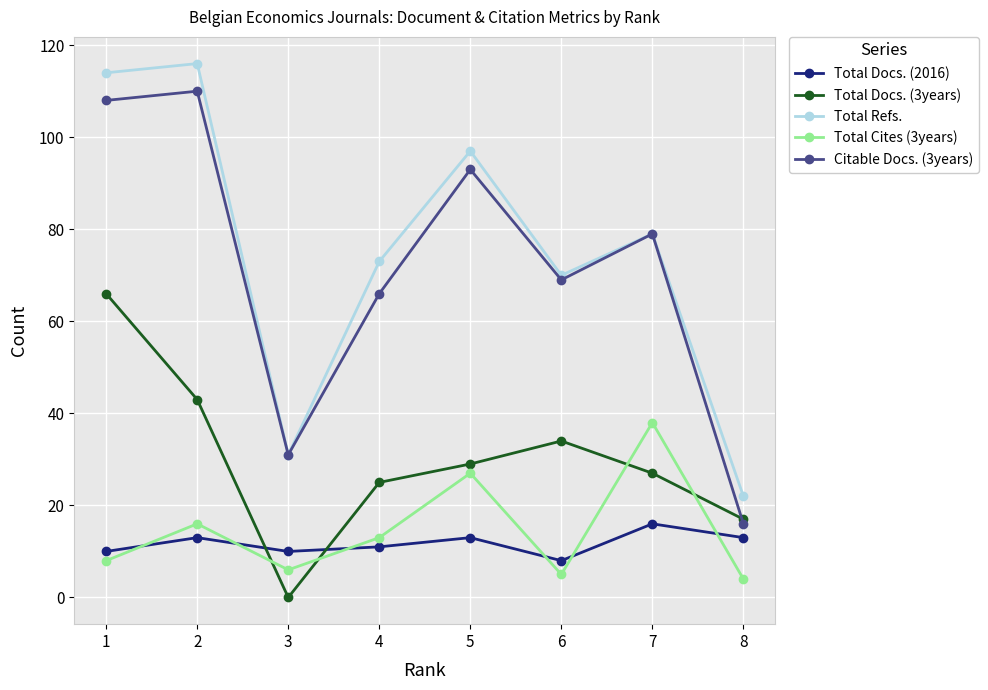

Which category has the highest value in the Total Refs. series?

2